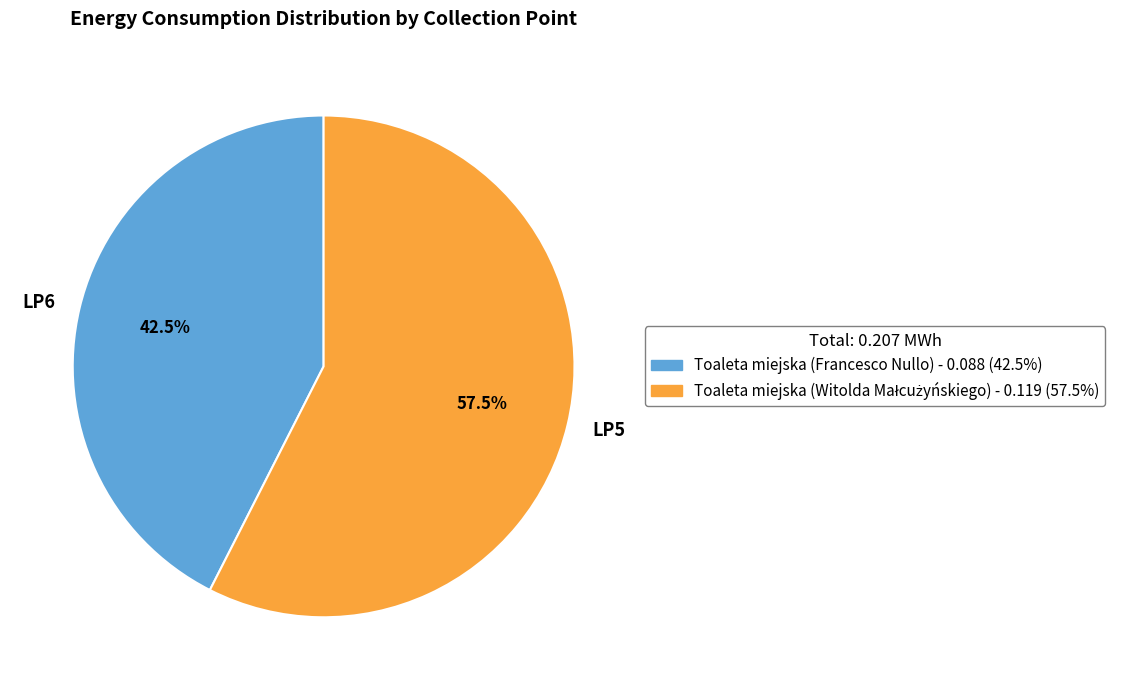

Rank the categories by value from highest to lowest.

LP5, LP6